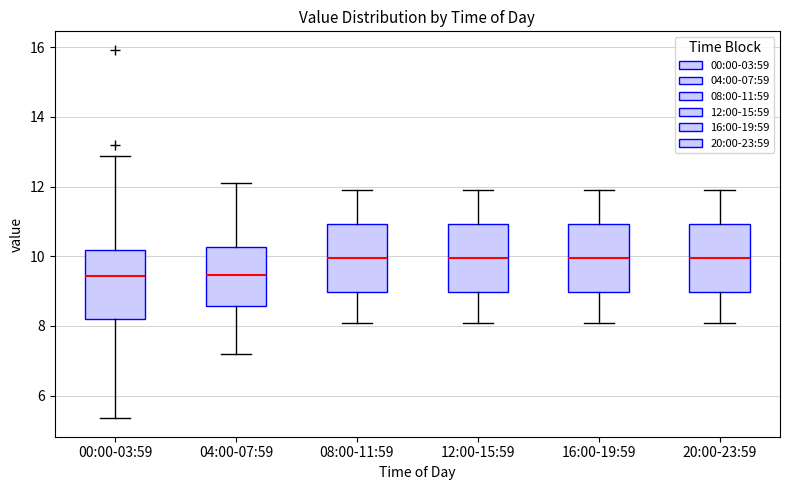

Reading left to right, transcribe this box plot: for each box, give where its median line is, the range the box spans, and where its two whiskers end, as read against the y-axis. The values are not printed on the chart, so give them approximately, as read against the axis.

00:00-03:59: median 9.4, box 8.2 to 10.2, whiskers 5.4 to 12.8
04:00-07:59: median 9.4, box 8.6 to 10.2, whiskers 7.2 to 12.2
08:00-11:59: median 10.0, box 9.0 to 11.0, whiskers 8.2 to 12.0
12:00-15:59: median 10.0, box 9.0 to 11.0, whiskers 8.2 to 12.0
16:00-19:59: median 10.0, box 9.0 to 11.0, whiskers 8.2 to 12.0
20:00-23:59: median 10.0, box 9.0 to 11.0, whiskers 8.2 to 12.0